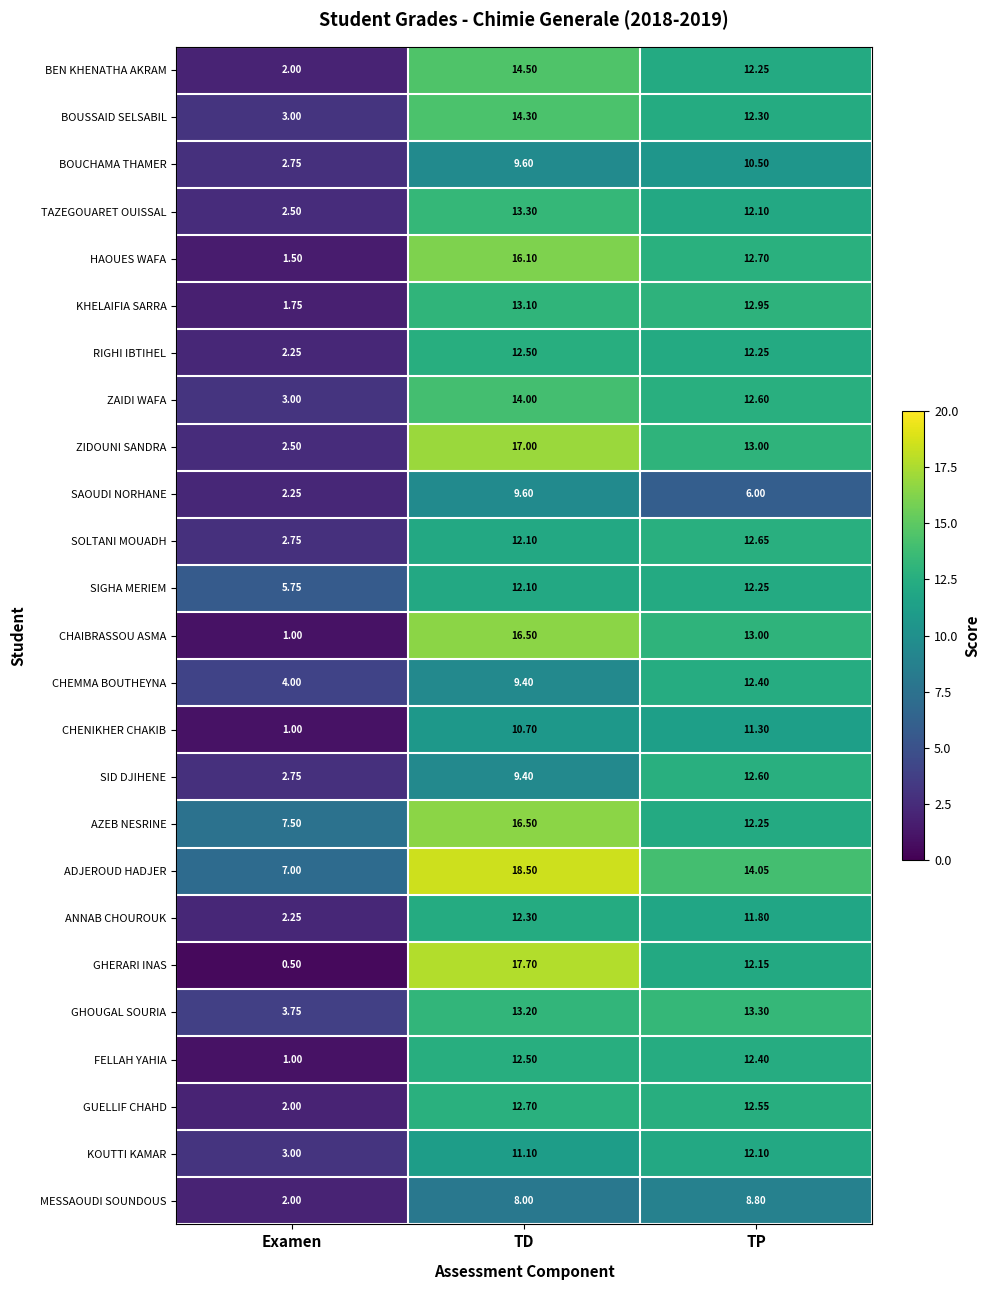

How many series are shown in this chart?

25